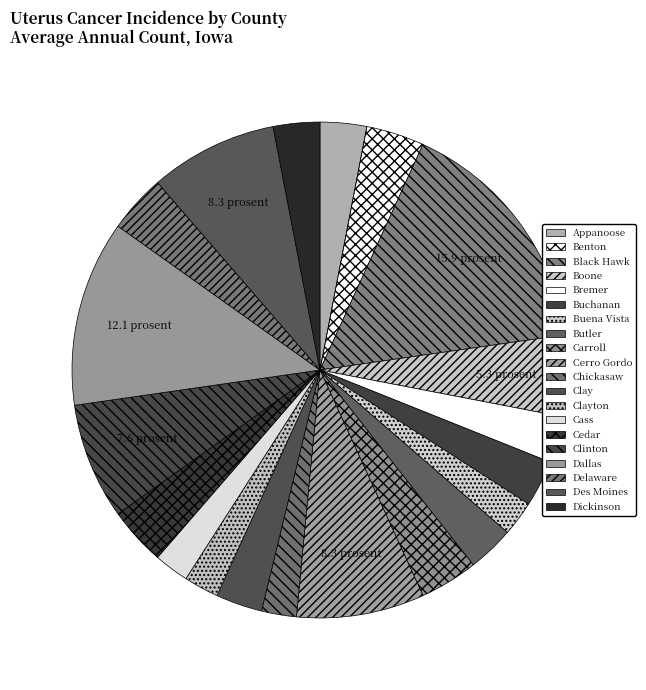

How many slices are in this pie chart?

20